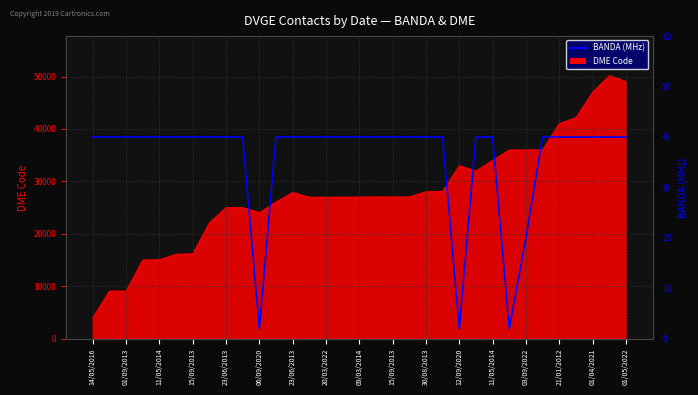

Approximately how many times larger is the value at 25 compared to 29?

0.1